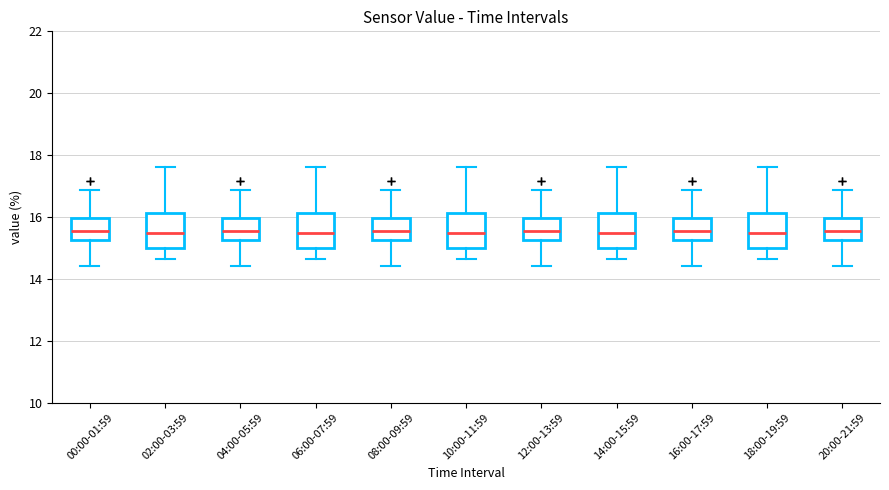

Where does the lower whisker of the box for 18:00-19:59 end on the y-axis? The values are not printed on the chart, so give them approximately, as read against the axis.

14.6